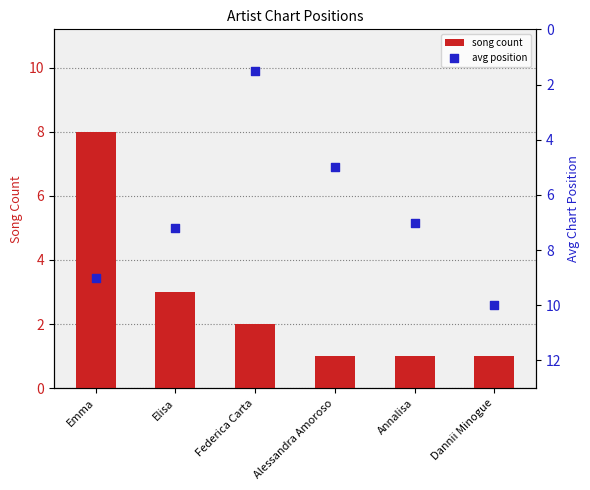

Which series contains the lowest Y value?

song count